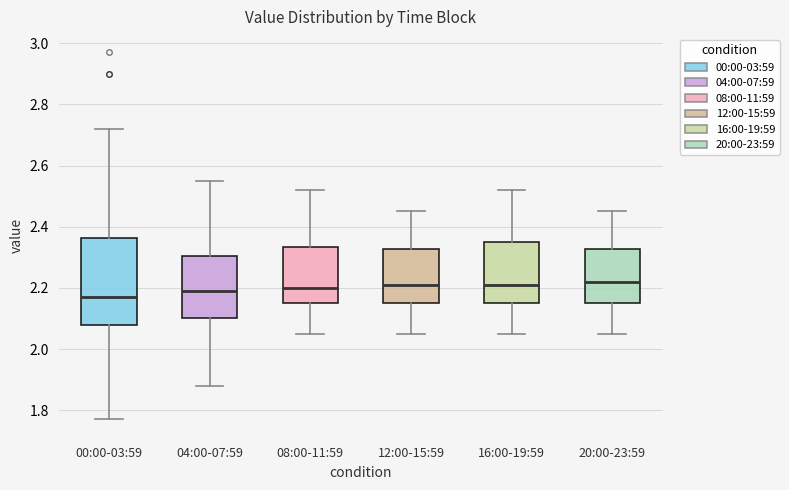

Comparing the boxes themselves (not the whiskers), which one is the tallest?

00:00-03:59